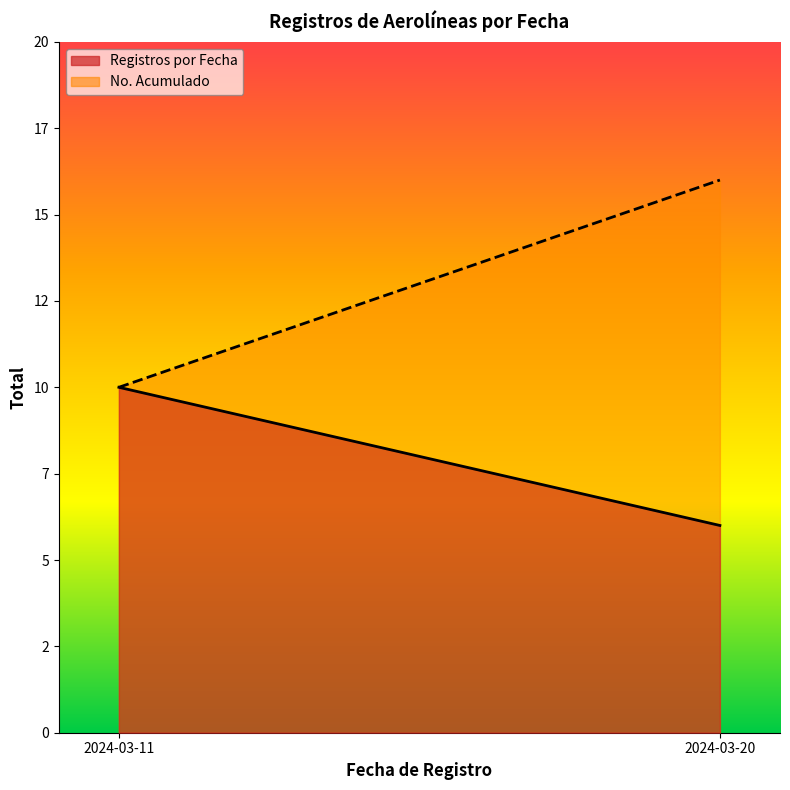

The value of No. Acumulado at 2024-03-20 is 4. True or false?

False